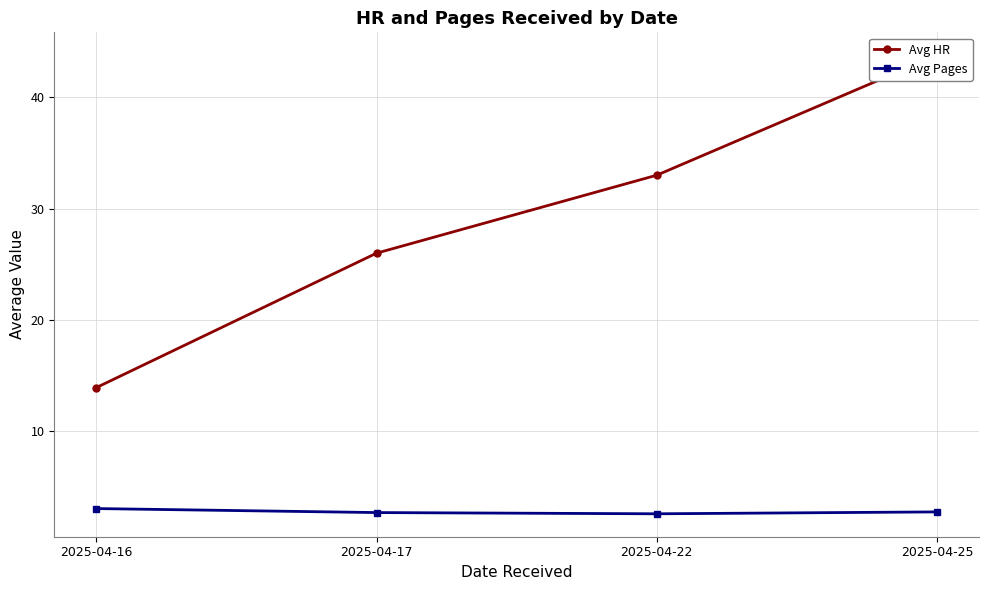

Is this an area chart (filled region under the line)?

No